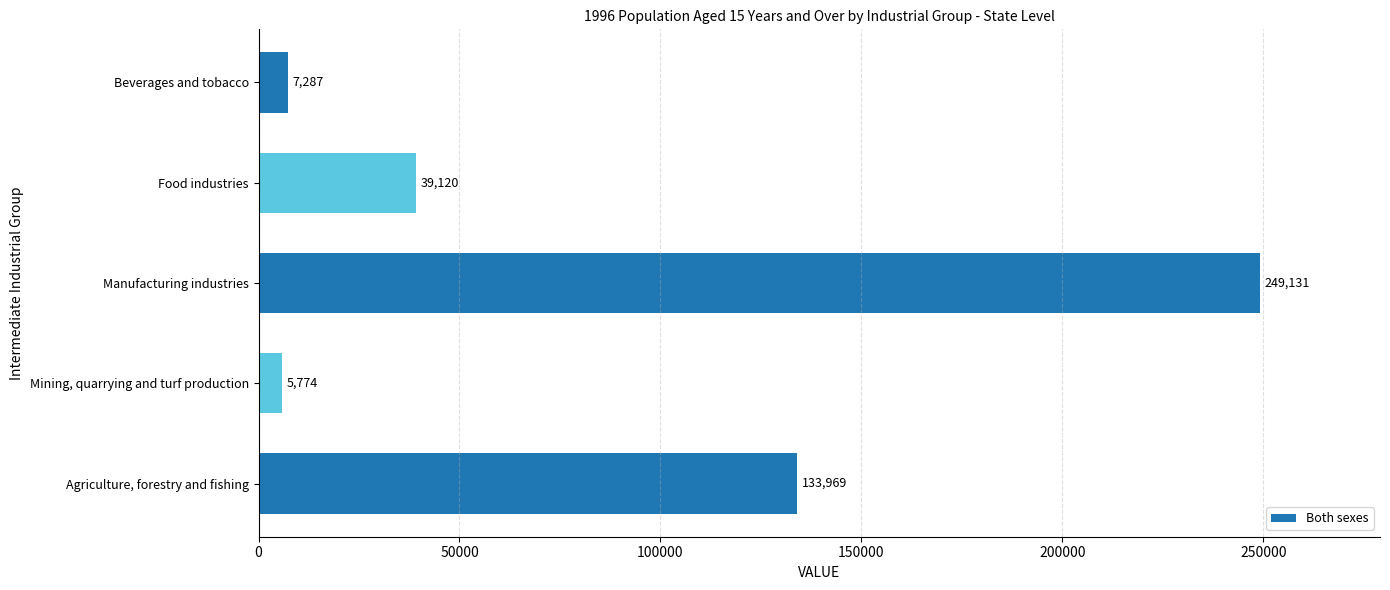

How many bars are there in total?

5